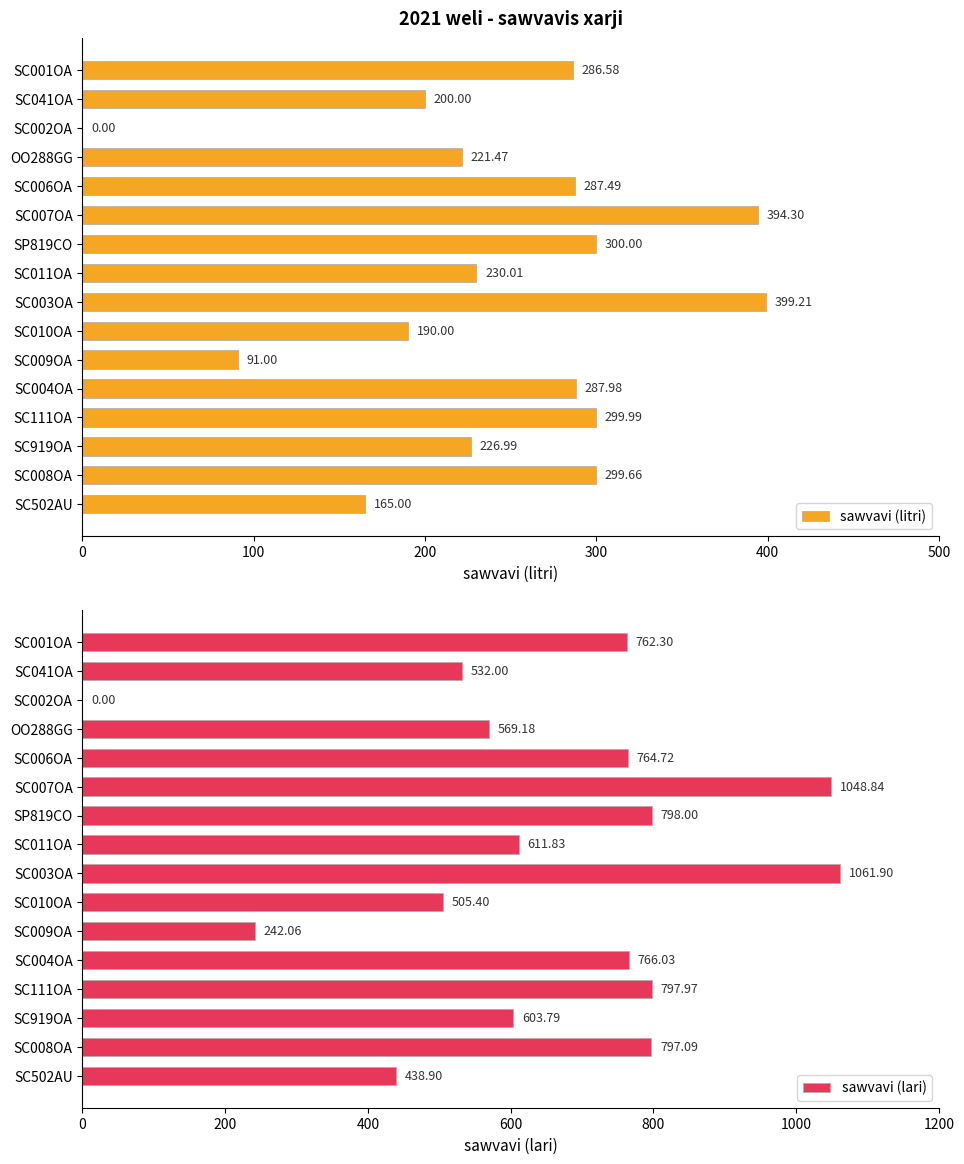

What is the sum of the sawvavi (litri) values at SC008OA and SC502AU?

464.7